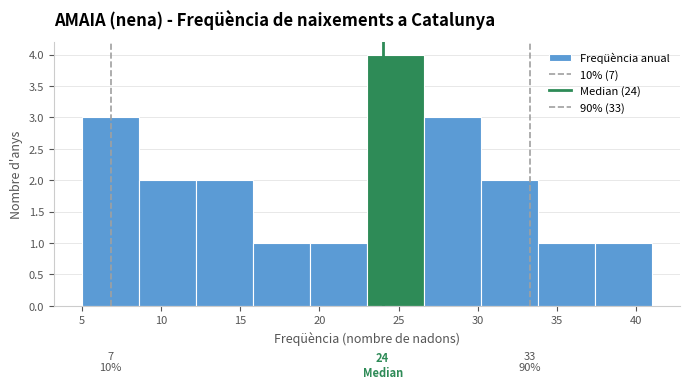

Over which range of the x-axis is the bar tallest?

23.0 to 26.6